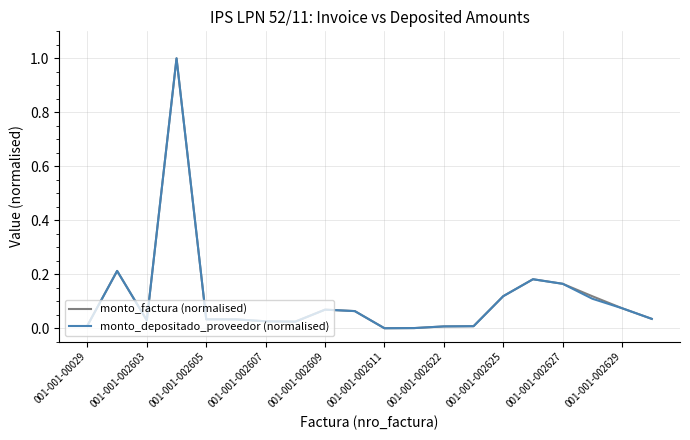

What are all the series names shown in the legend?

monto_factura (normalised), monto_depositado_proveedor (normalised)